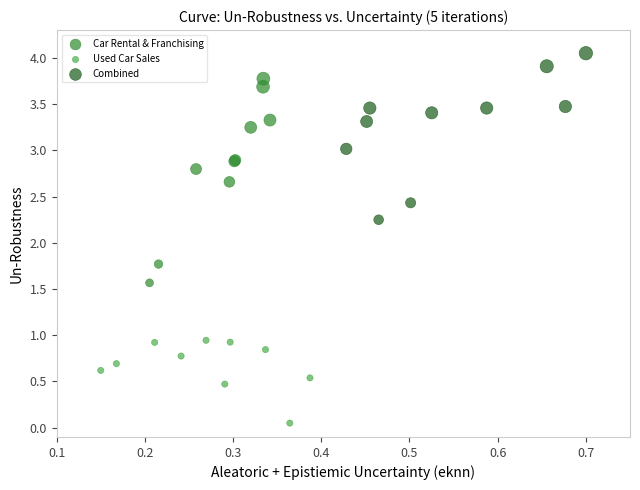

Which series contains the highest Y value?

Combined